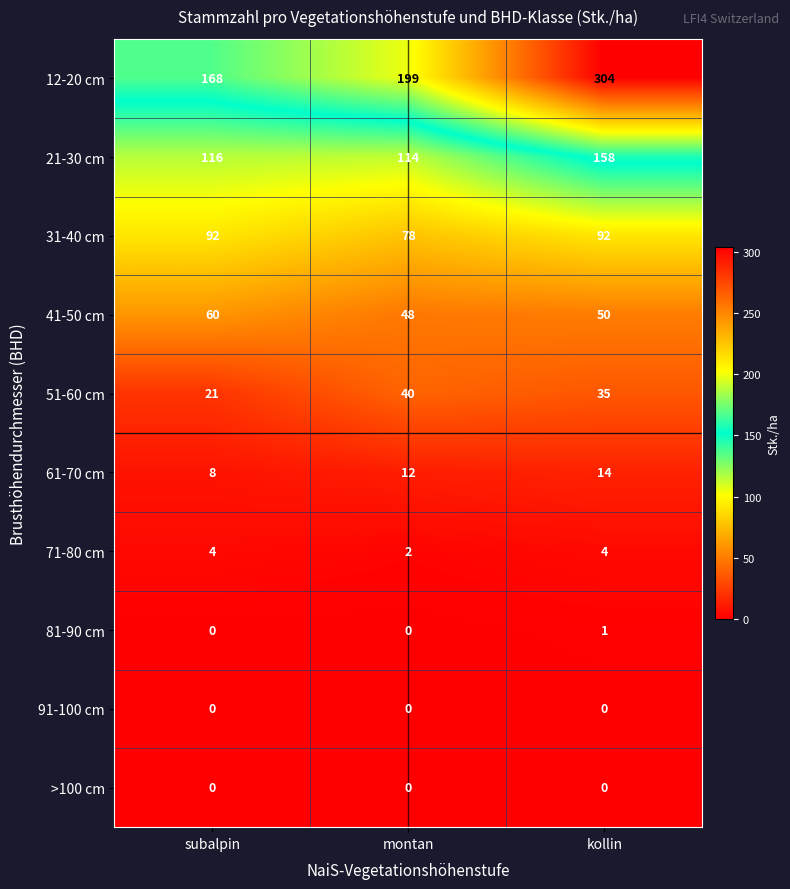

Which series changed the most between subalpin and kollin?

12-20 cm